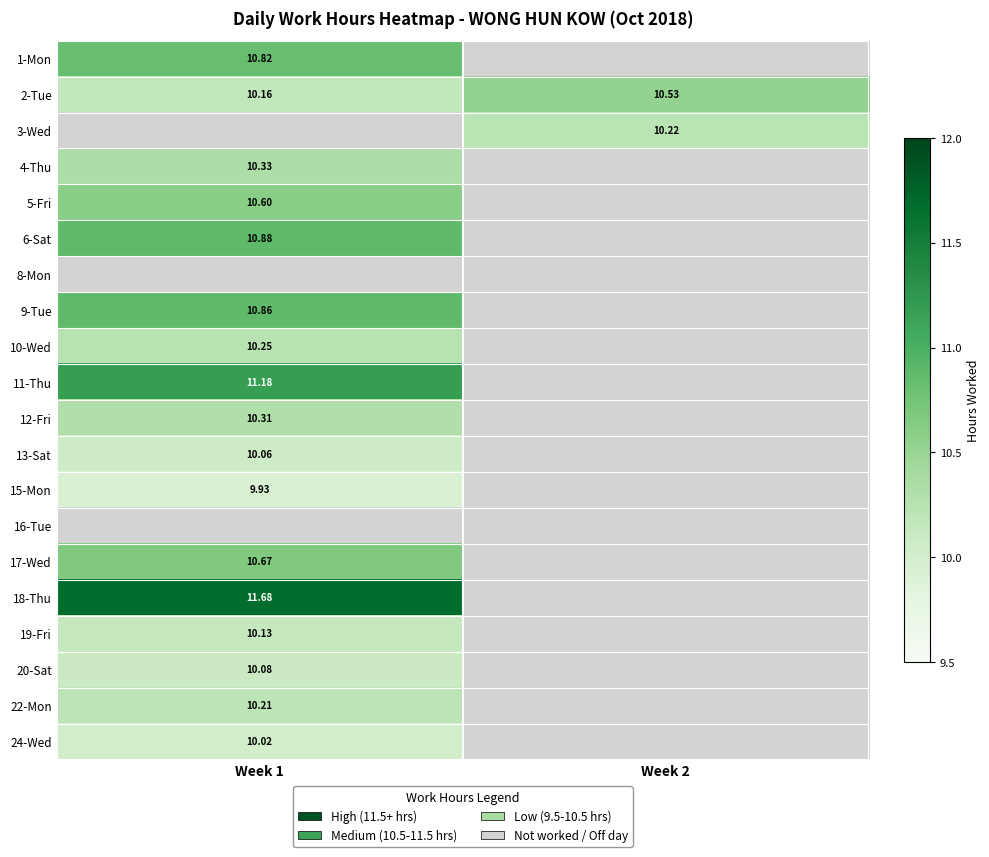

List the series in order of their peak value, lowest first.

2-Tue, 3-Wed, 15-Mon, 24-Wed, 13-Sat, 20-Sat, 19-Fri, 22-Mon, 10-Wed, 12-Fri, 4-Thu, 5-Fri, 1-Mon, 9-Tue, 6-Sat, 8-Mon, 11-Thu, 16-Tue, 17-Wed, 18-Thu